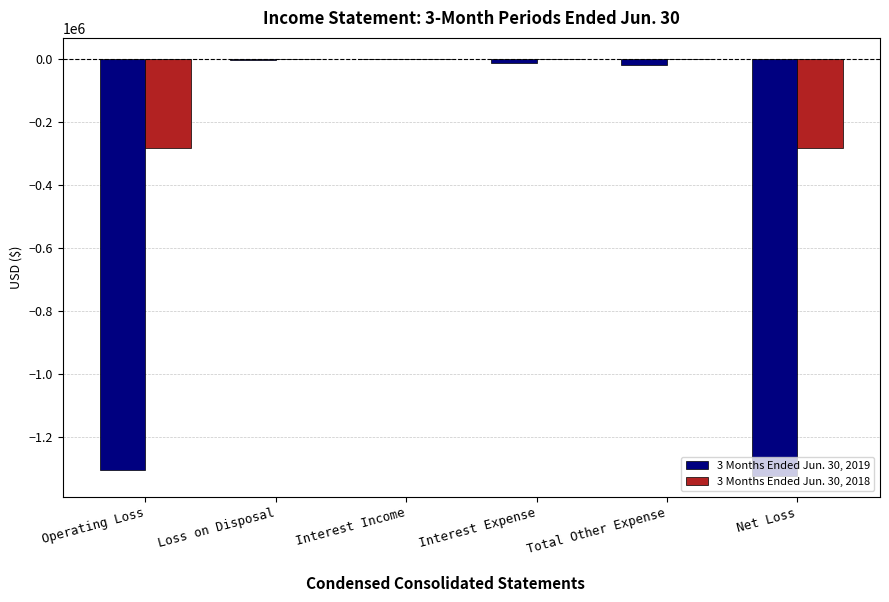

What is the sum of all 3 Months Ended Jun. 30, 2019 values?

-2668975